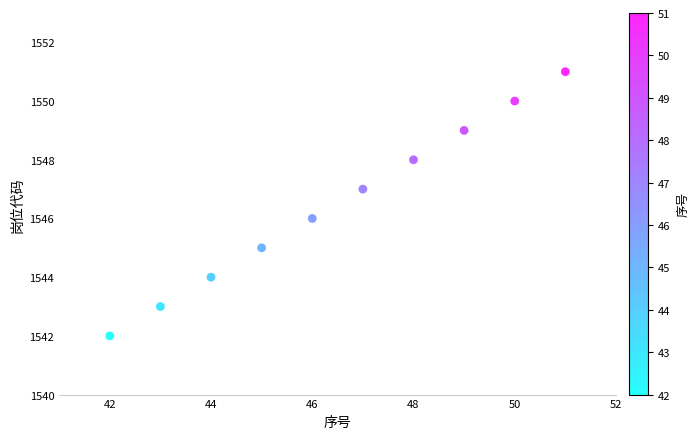

What is the average X value?

46